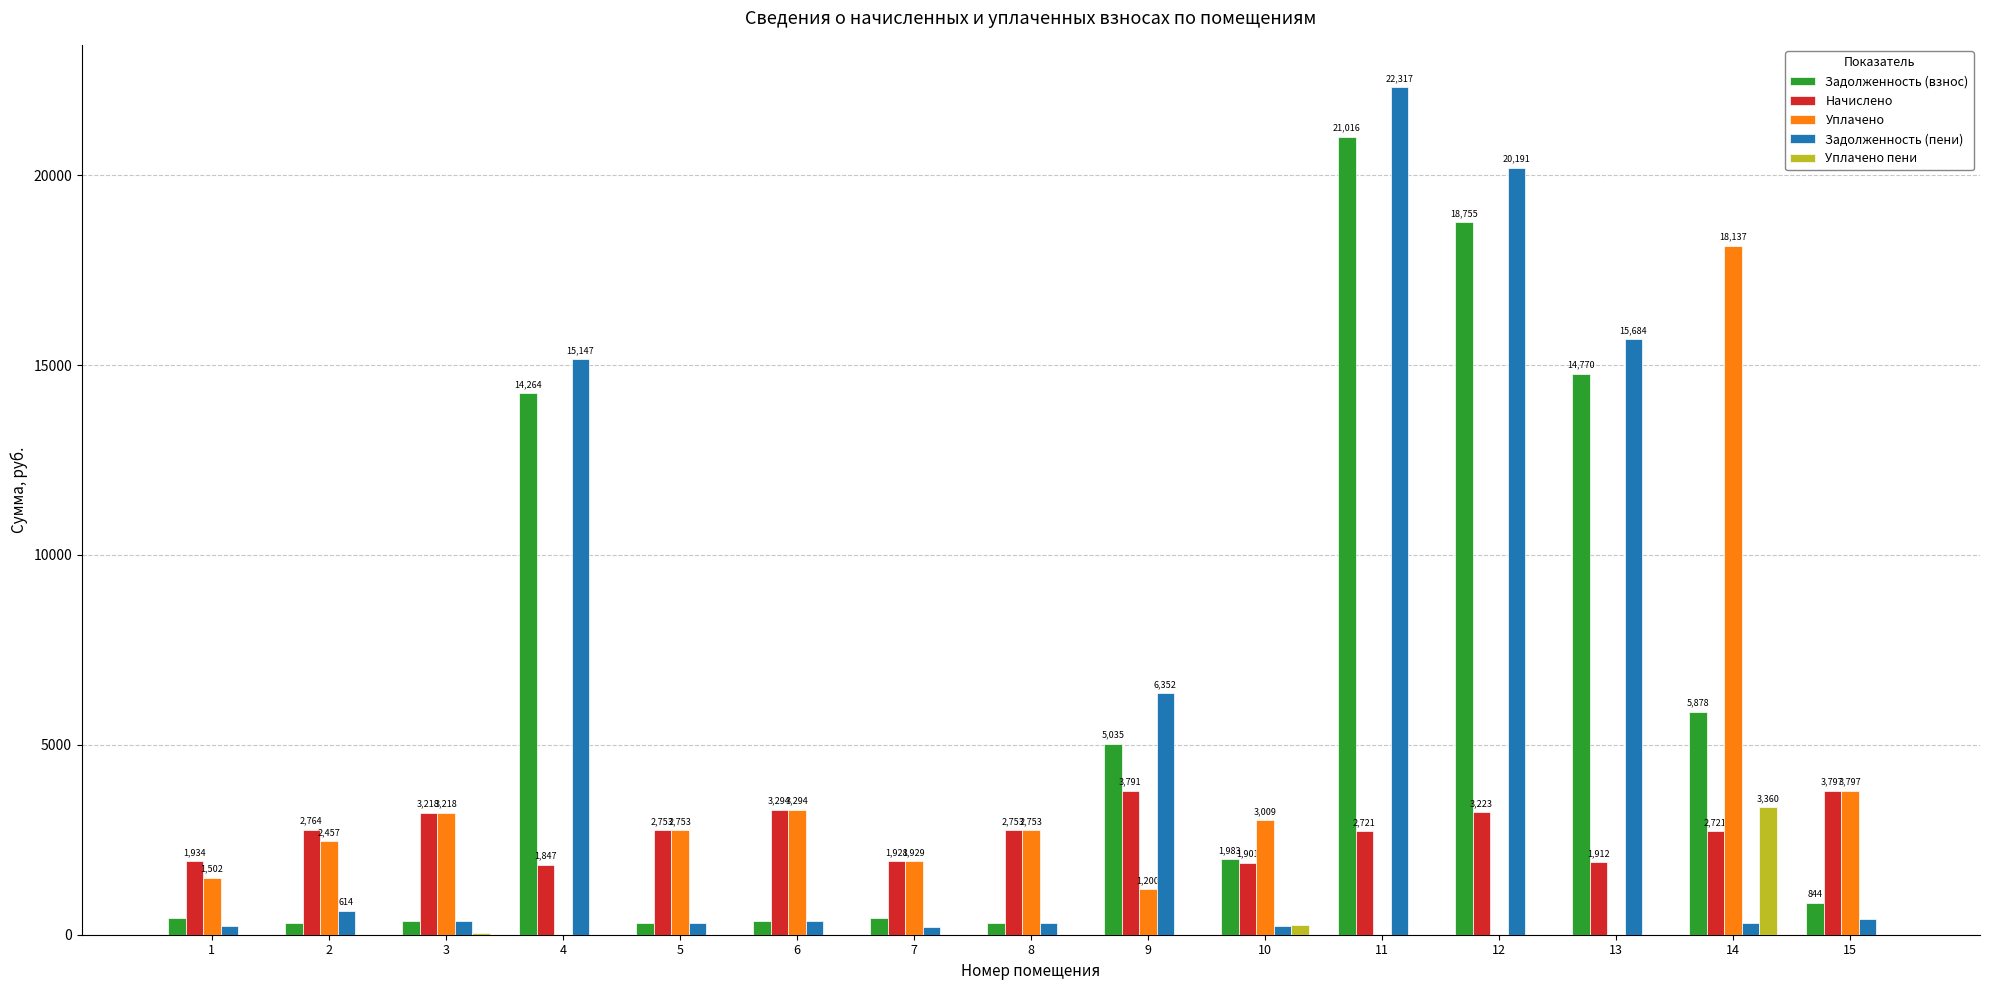

Is it true that Уплачено equals 18137.4 at 14?

True